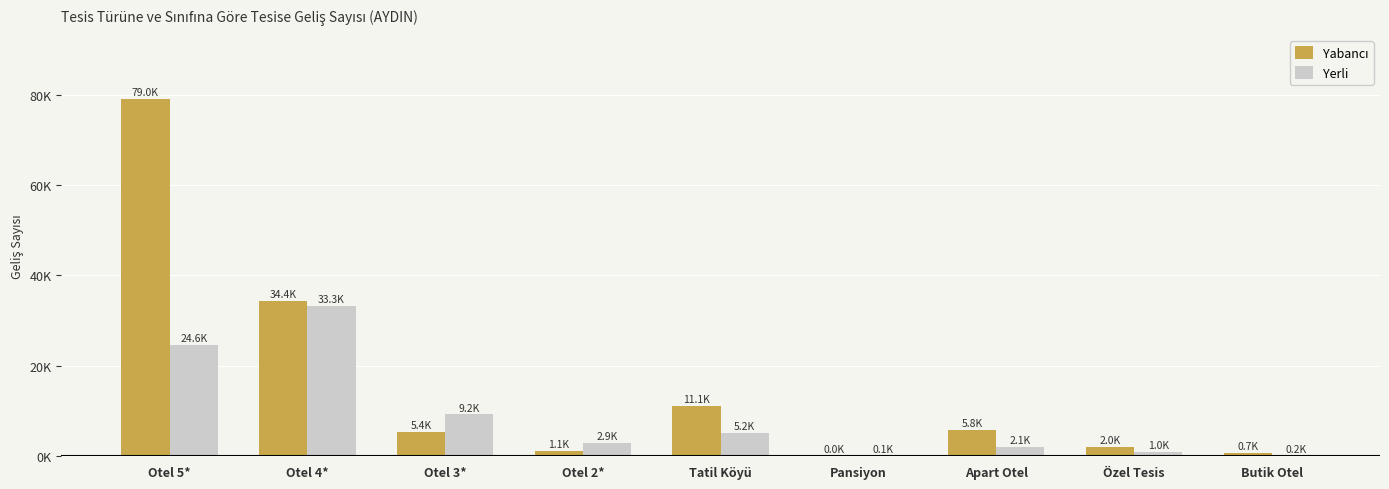

Does the chart contain stacked bars?

No